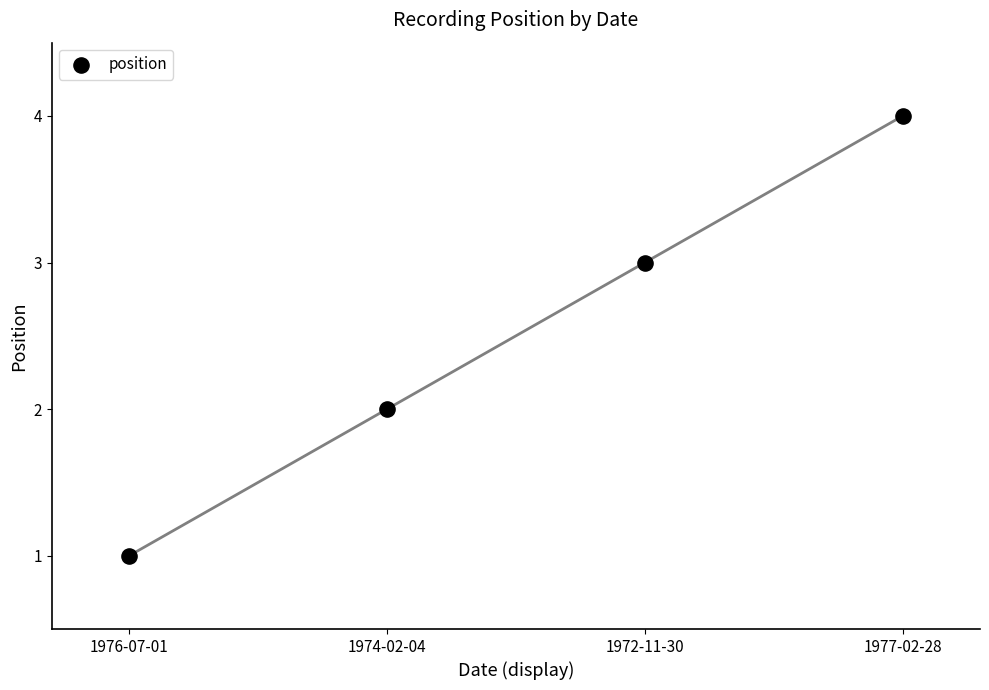

What is the range of Y values (max minus min)?

3